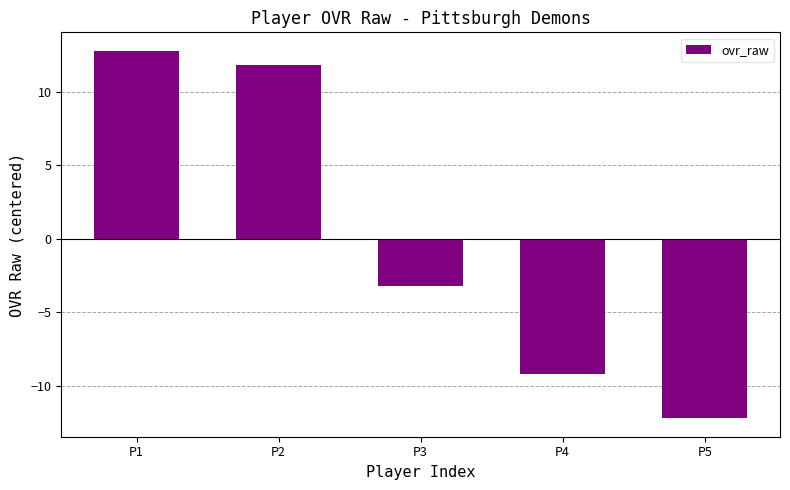

Rank the categories by value from highest to lowest.

P1, P2, P3, P4, P5